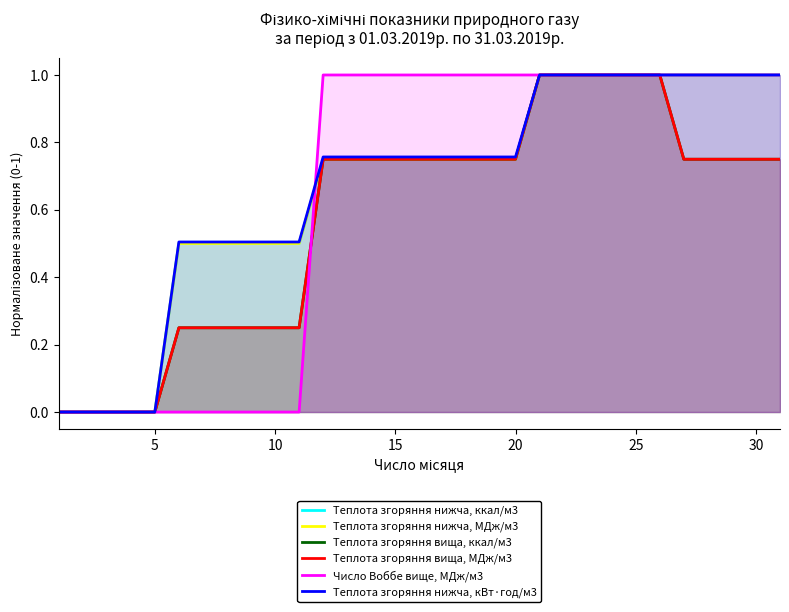

How many lines are shown in the chart?

6